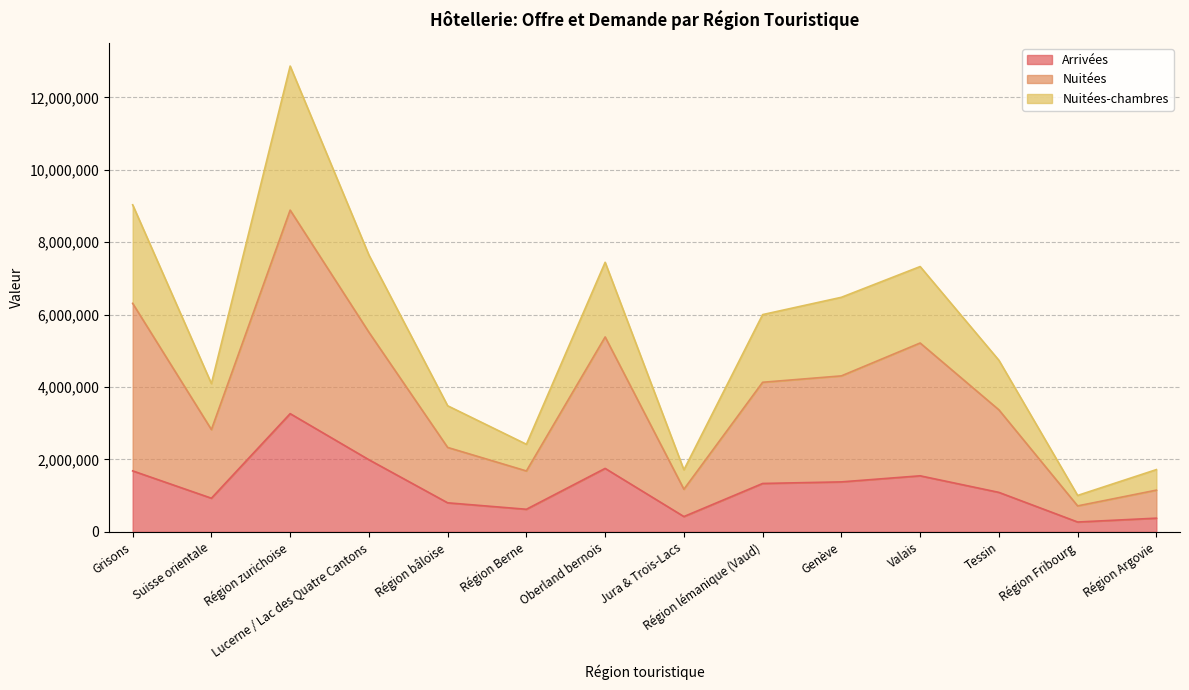

What is the difference between the highest and lowest values at Valais?

5780176